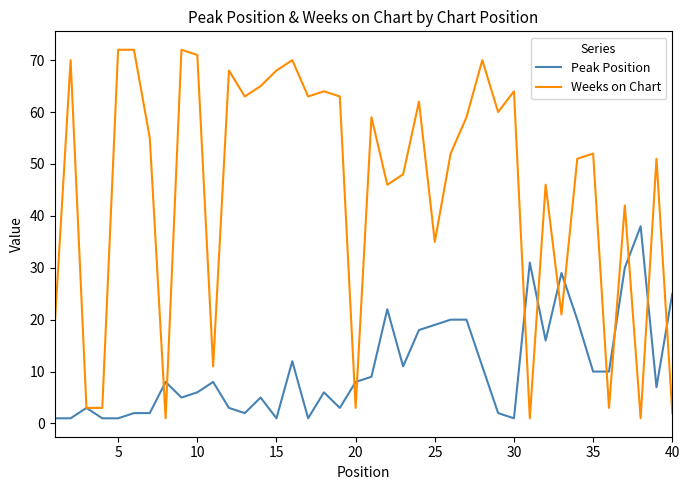

List the series in order of their peak value, lowest first.

Peak Position, Weeks on Chart